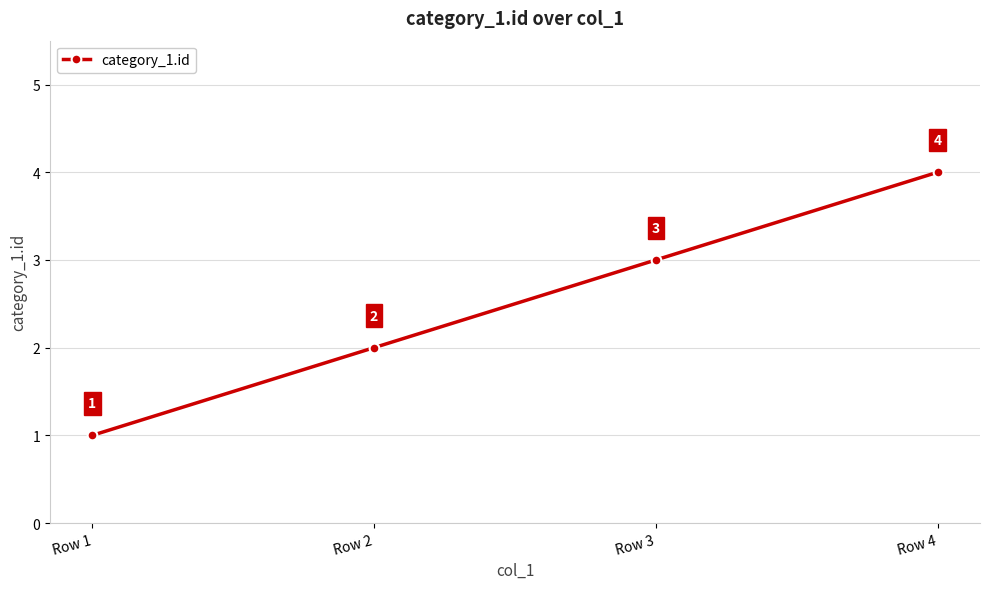

How many lines are shown in the chart?

1